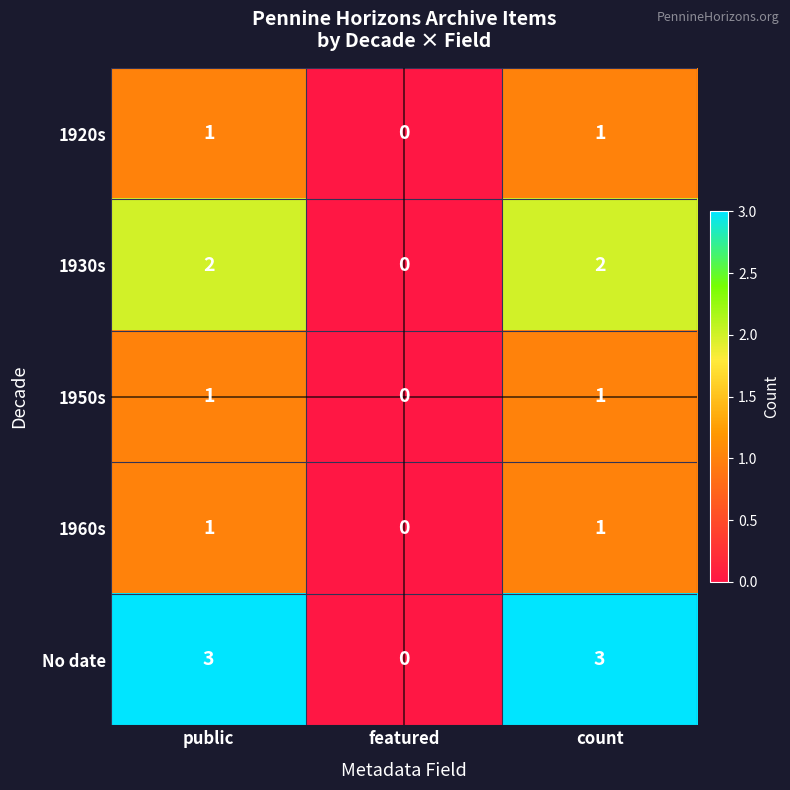

Which series has the largest total across all categories?

No date